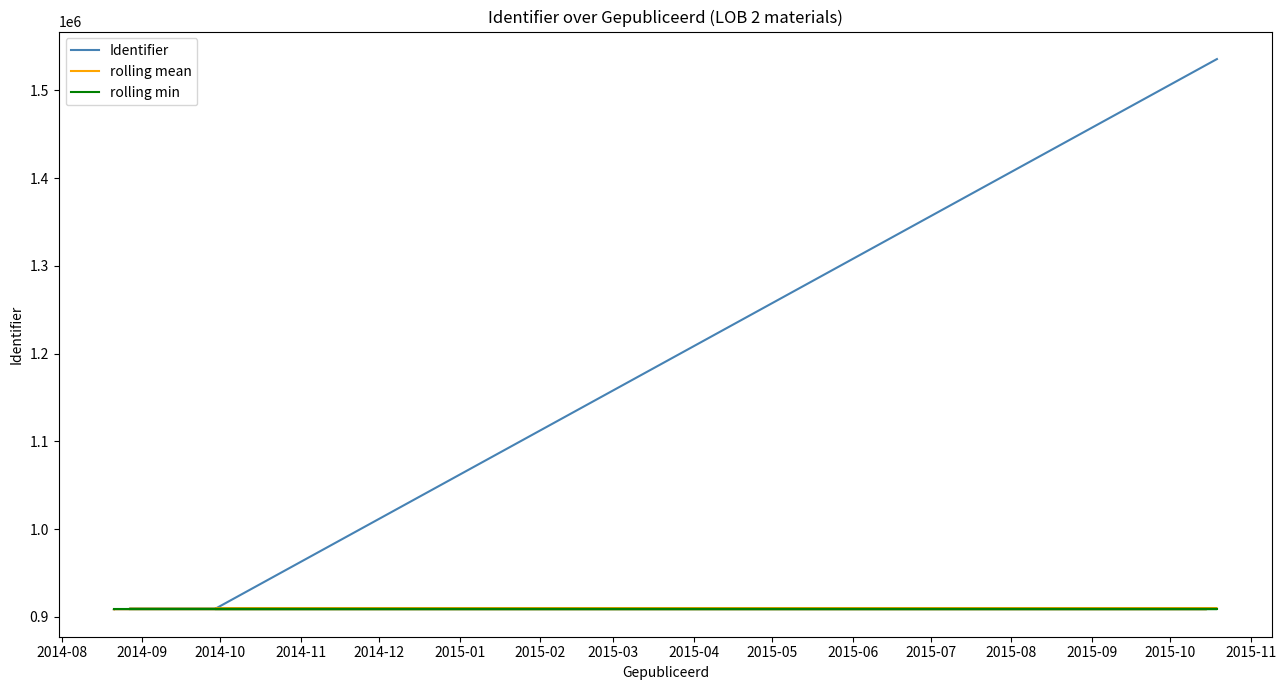

True or false: rolling min and rolling mean intersect in this chart.

False